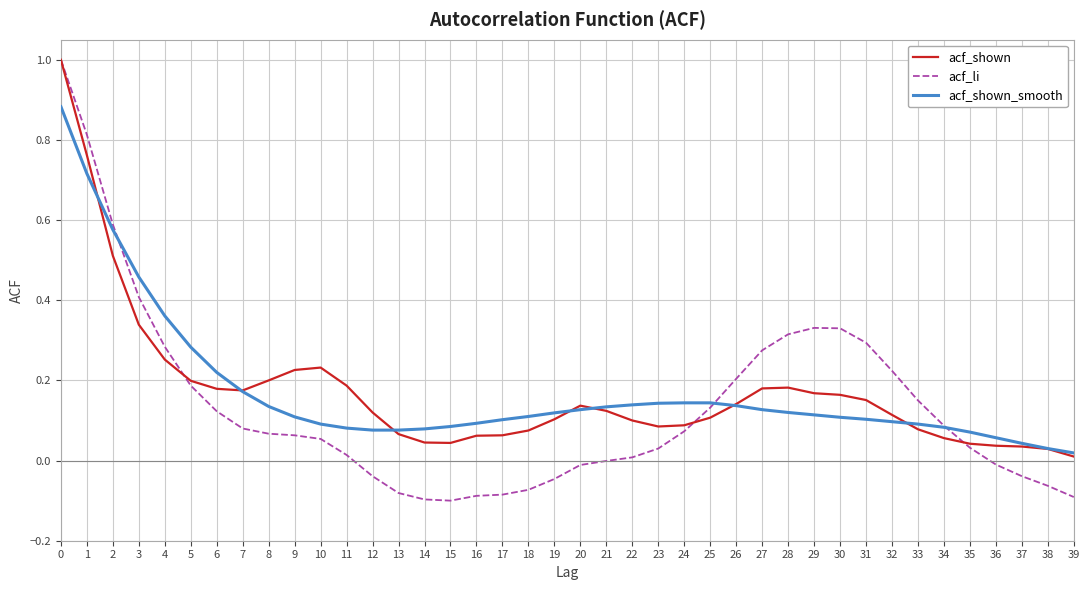

Is this an area chart (filled region under the line)?

No